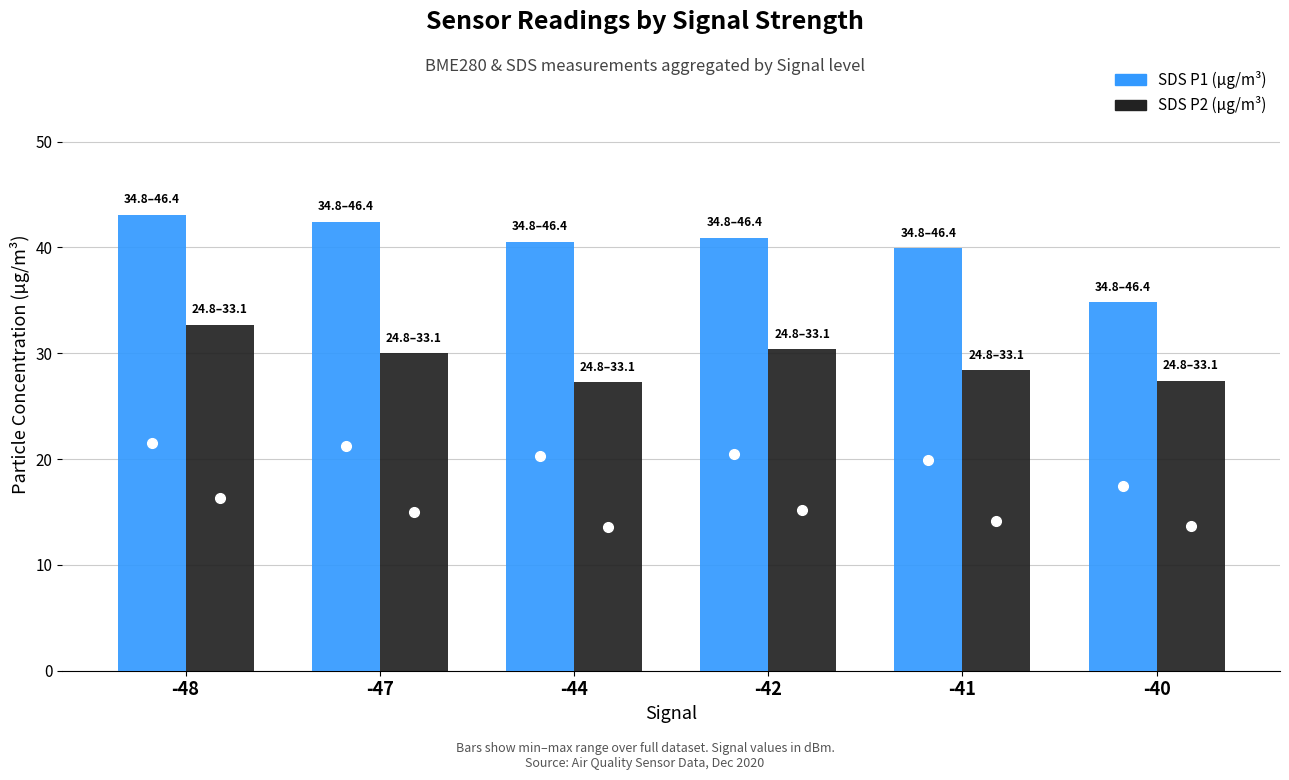

What is the total value across all series at -48?

75.8